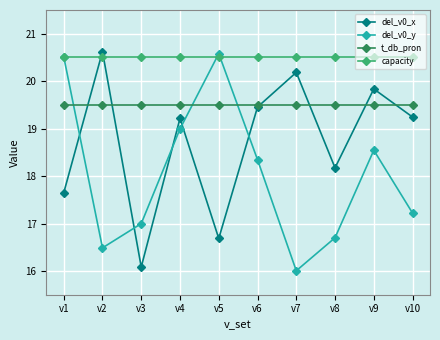

What is the lowest value of the capacity series?

20.5